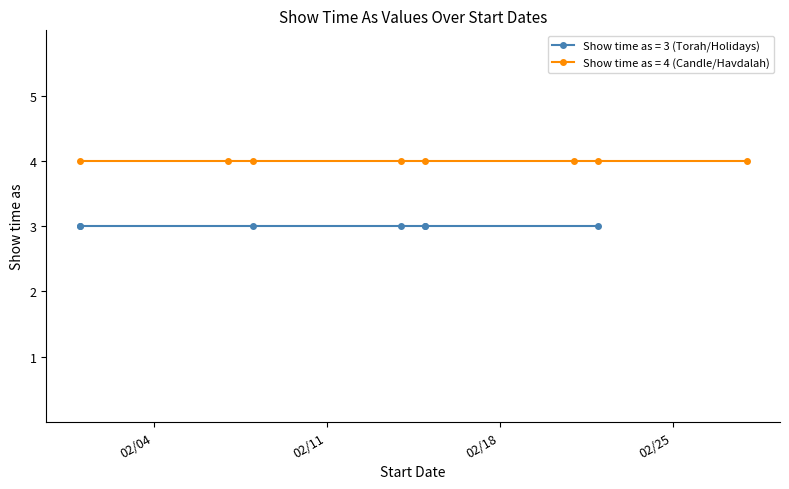

What is the greatest value displayed?

4